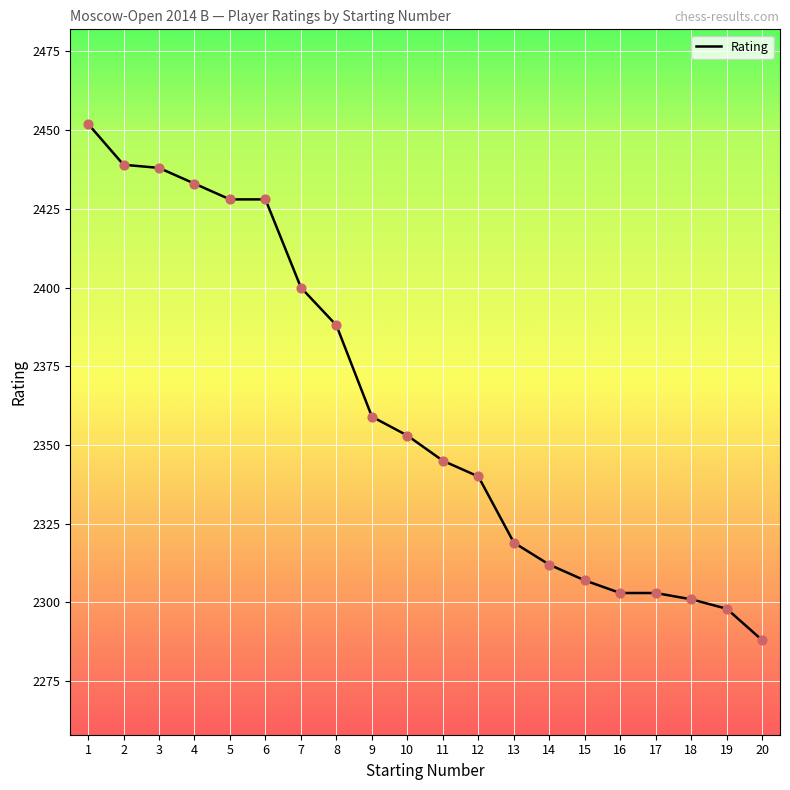

Between 7 and 3, which is larger?

3